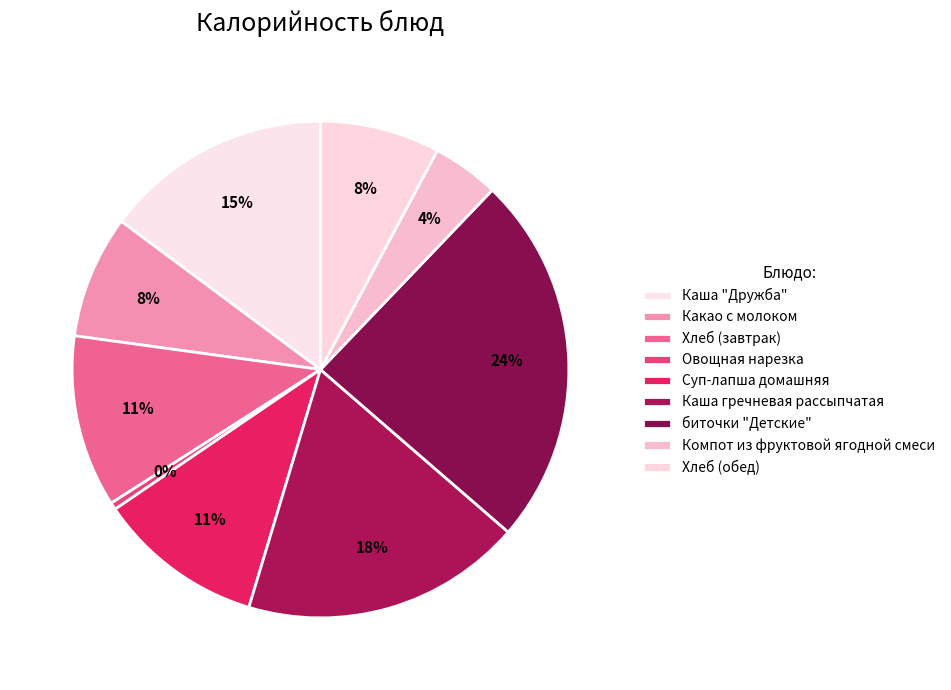

The Каша гречневая рассыпчатая slice represents 18% of the pie. True or false?

True